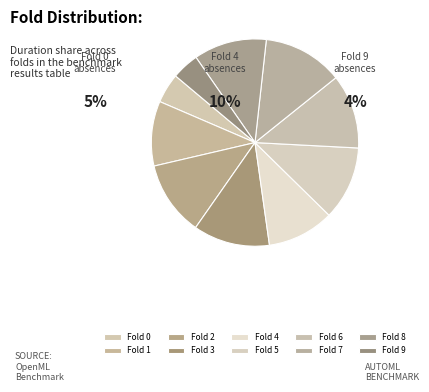

Is there any slice that represents more than half of the pie?

No